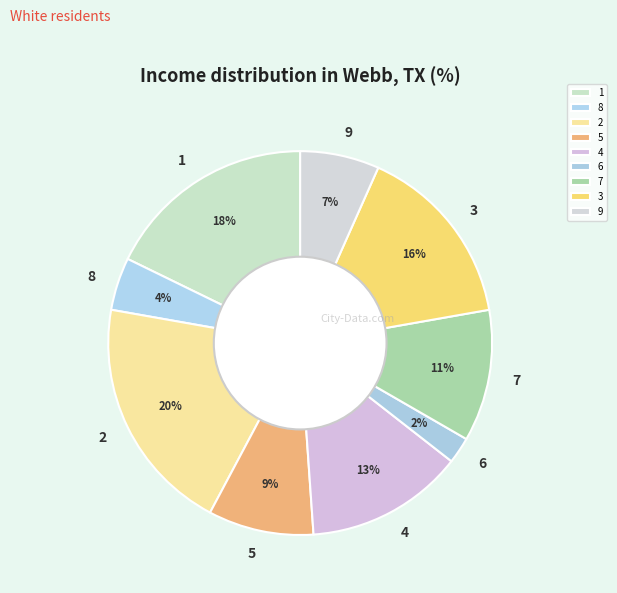

What is the smallest slice in the pie chart?

6